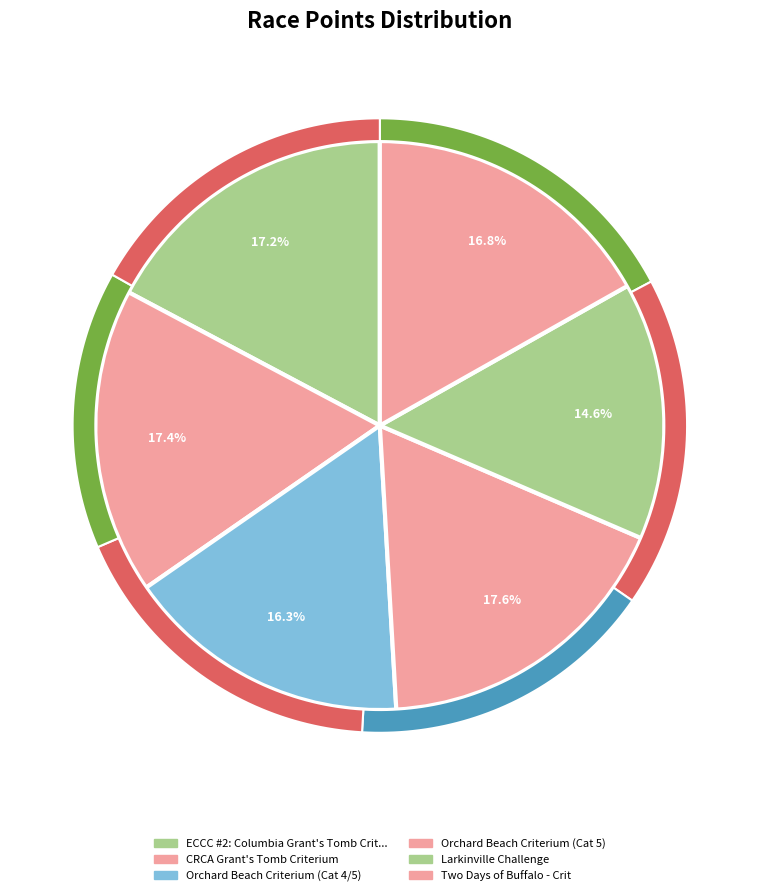

Does ECCC #2: Columbia Grant's Tomb Criterium represent more than half of the total?

No